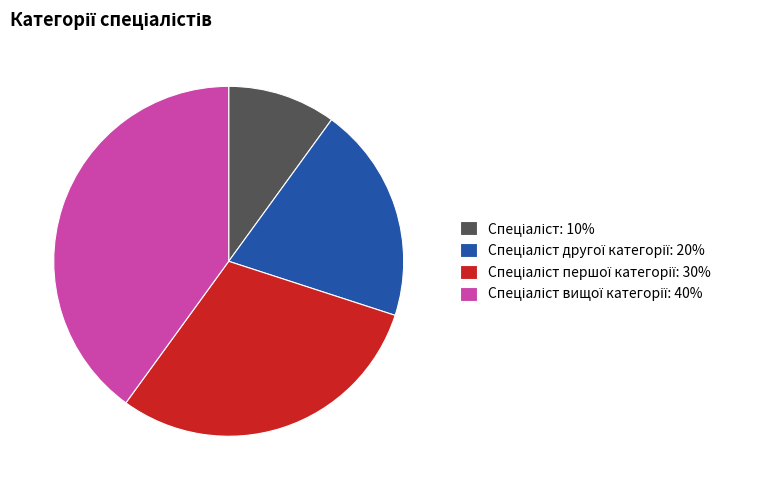

Is there a majority slice in this chart?

No